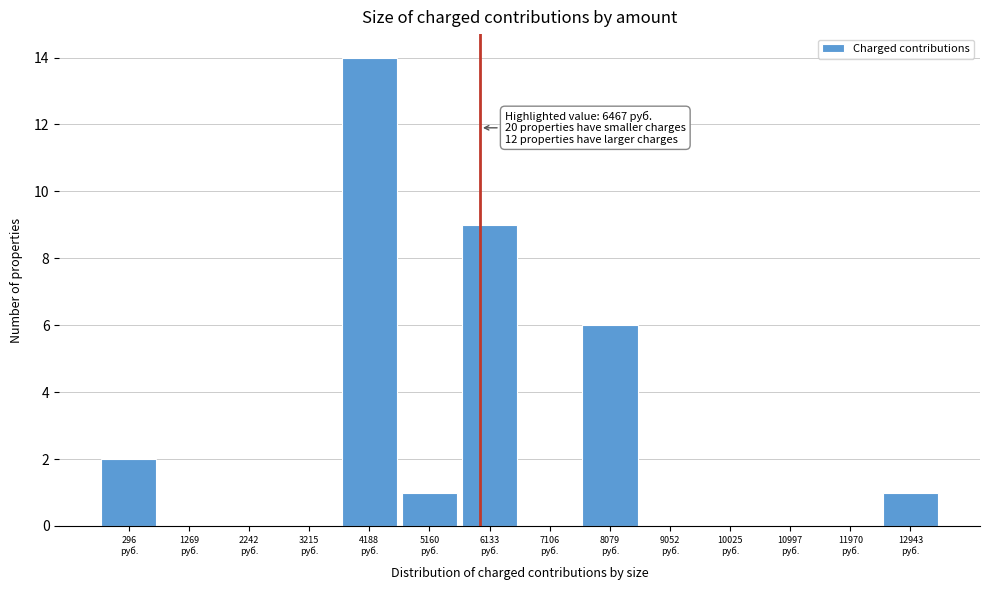

What is the greatest value displayed?

14